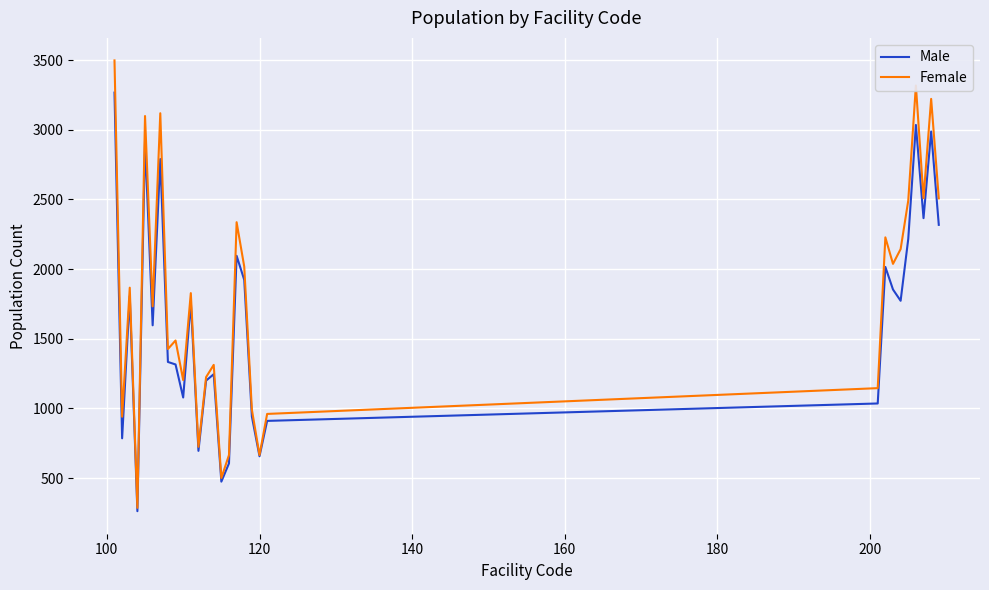

List the series in order of their peak value, highest first.

Female, Male